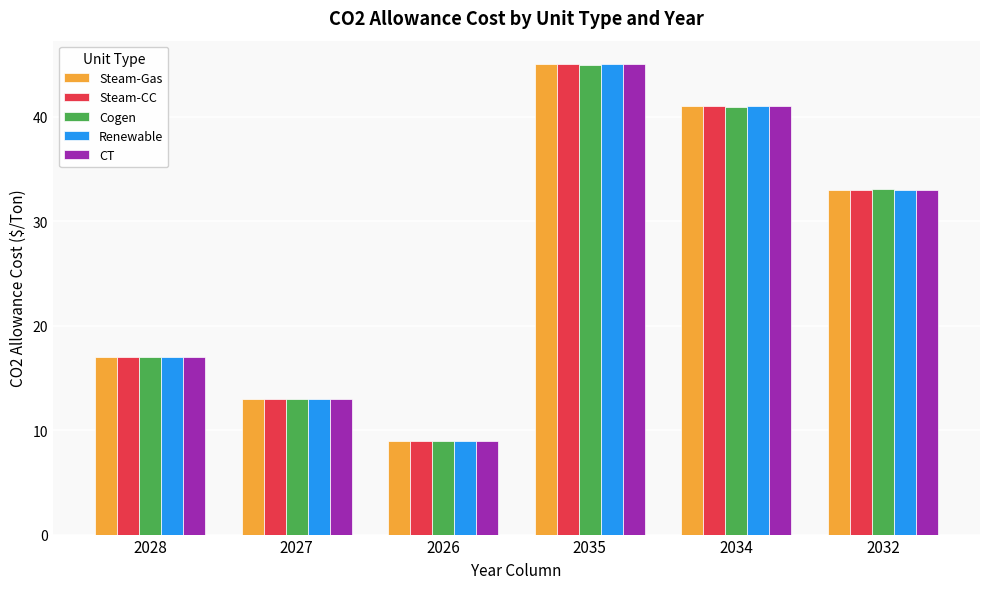

Rank the categories by CT value from lowest to highest.

2026, 2027, 2028, 2032, 2034, 2035